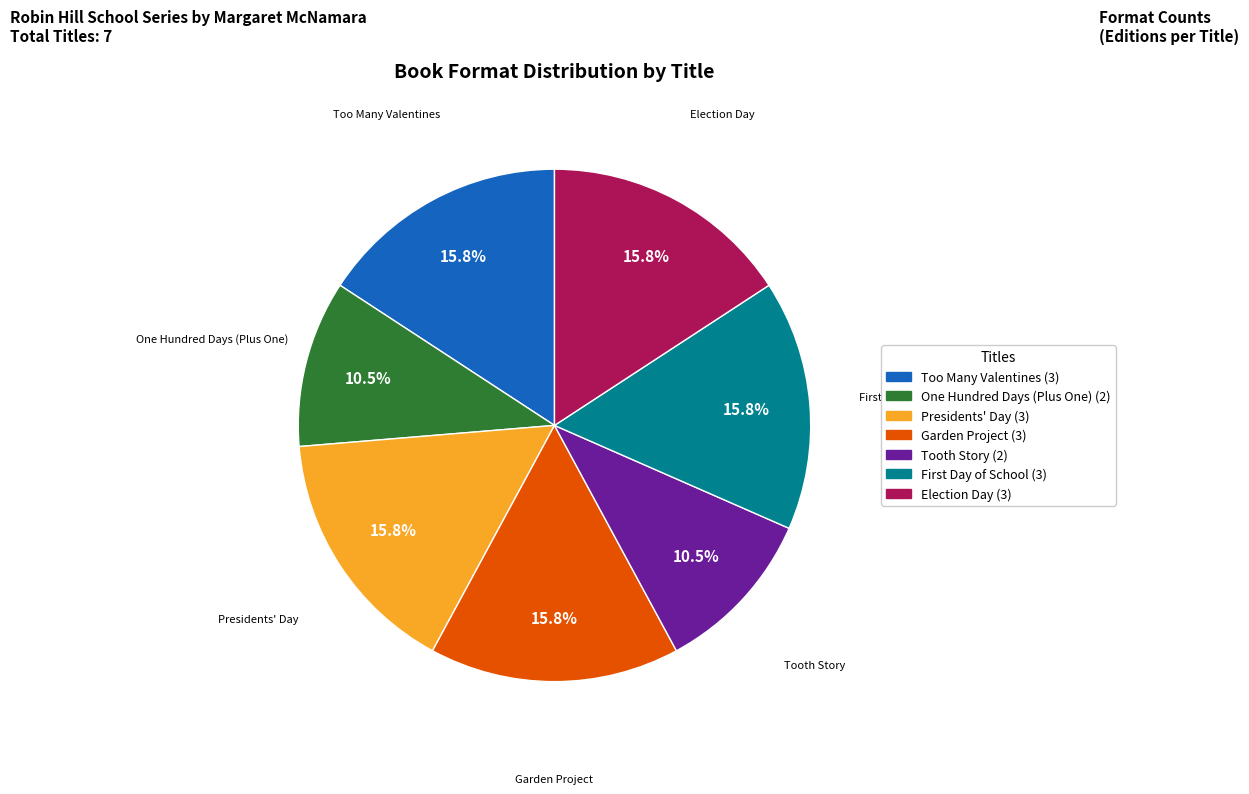

Is One Hundred Days (Plus One) the majority of the pie?

No